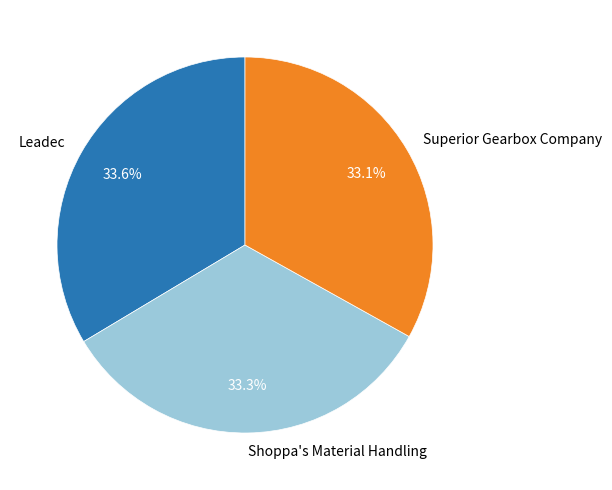

Is there any slice that represents more than half of the pie?

No